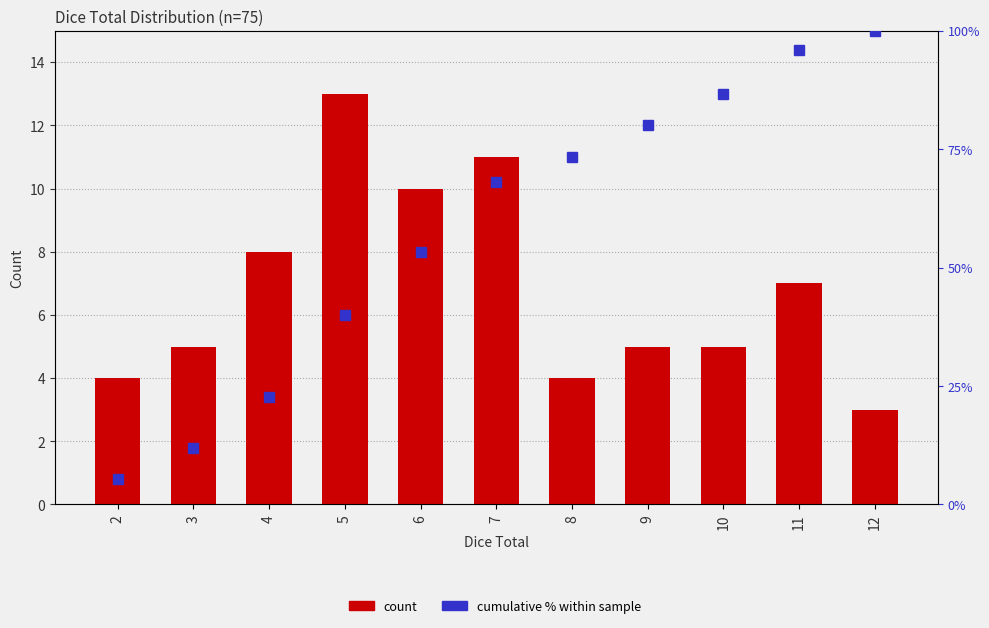

Between 7 and 11, which is larger?

7